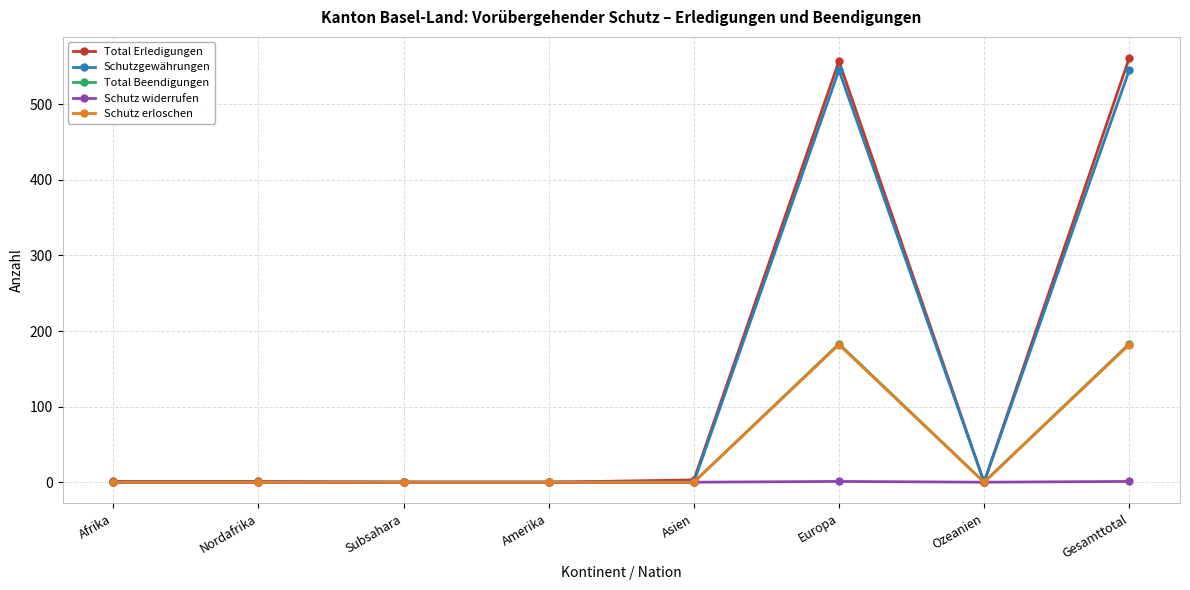

Is it true that Schutz widerrufen equals 1 at Gesamttotal?

True